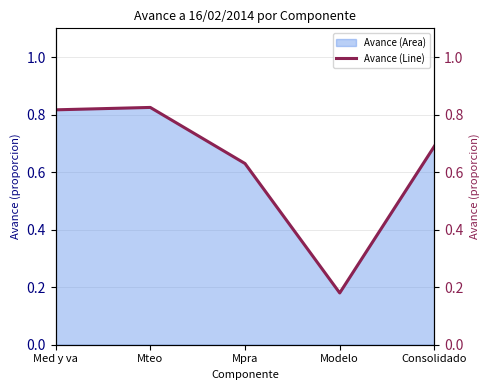

What is the label of the 4th point from the right?

Mteo